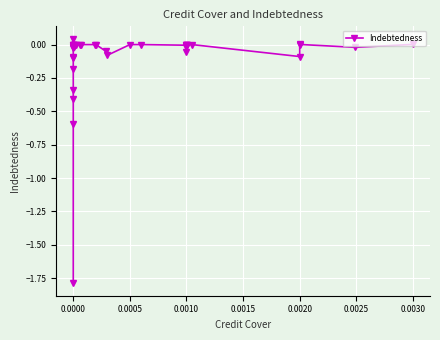

What is the difference between the maximum and minimum values?

1.8